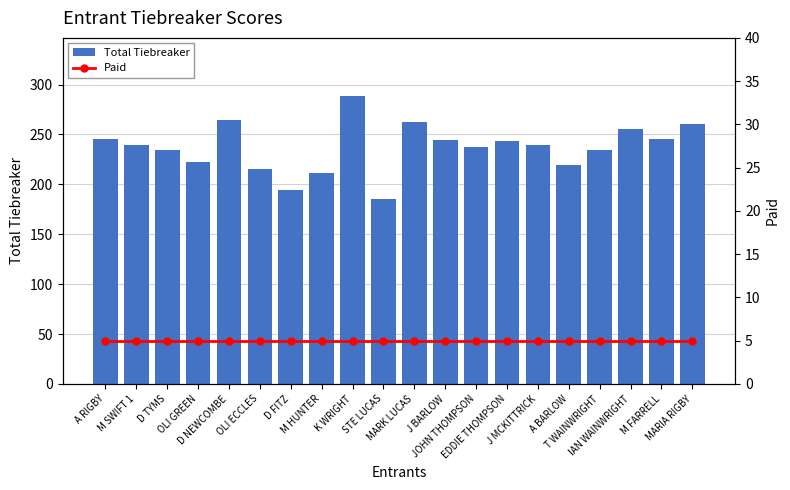

At which label is Total Tiebreaker closest to 237?

JOHN THOMPSON